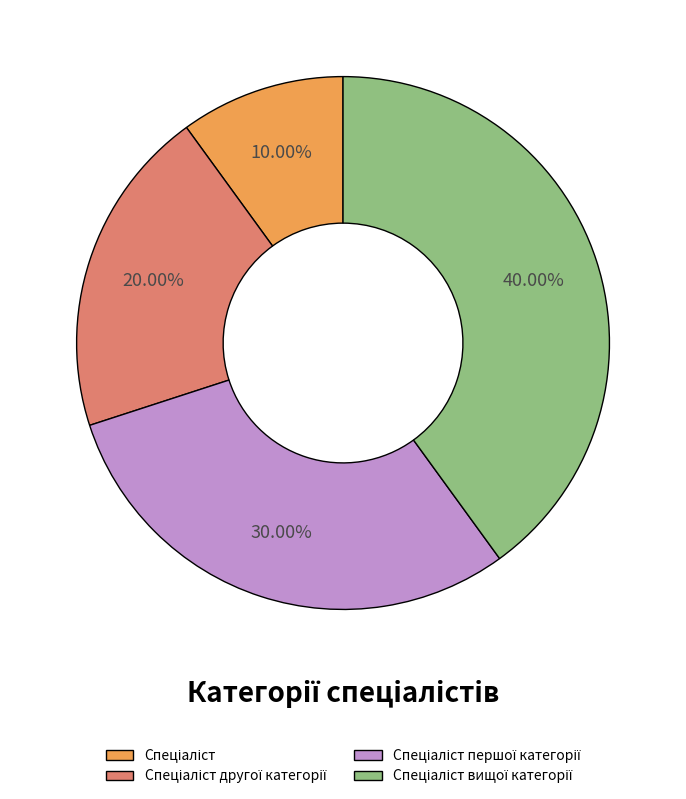

Is there any slice that represents more than half of the pie?

No